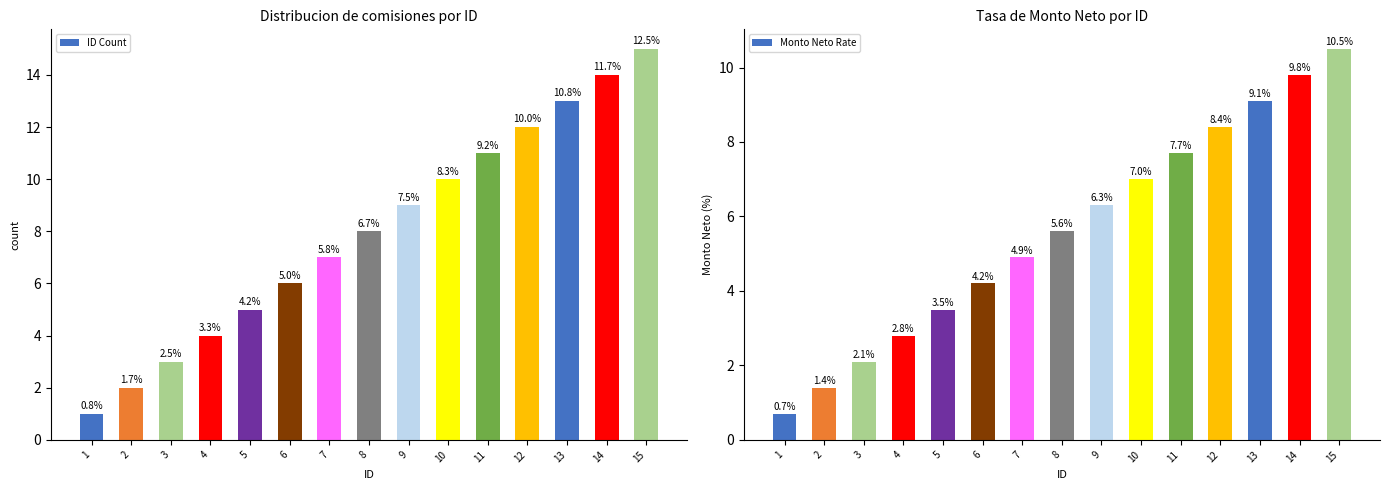

What is the sum of all ID Count values?

120.0